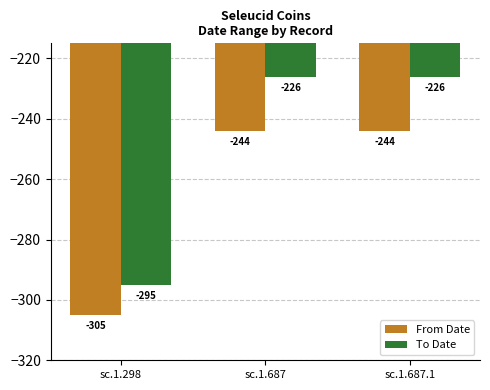

Count the From Date values in the range -305 to -244.

3